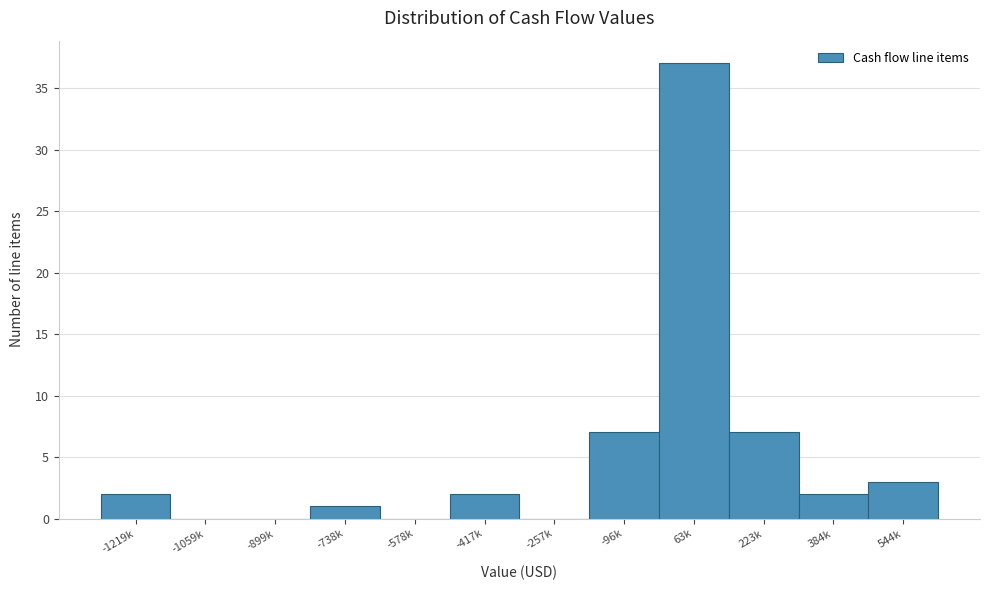

Reading left to right, transcribe all the data shown in this chart.

-1219k=2	-1059k=0	-899k=0	-738k=1	-578k=0	-417k=2	-257k=0	-96k=7	63k=37	223k=7	384k=2	544k=3